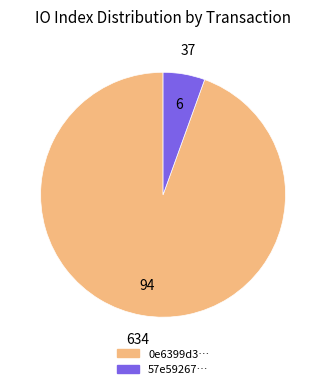

Which has a higher value, 57e59267… or 0e6399d3…?

0e6399d3…